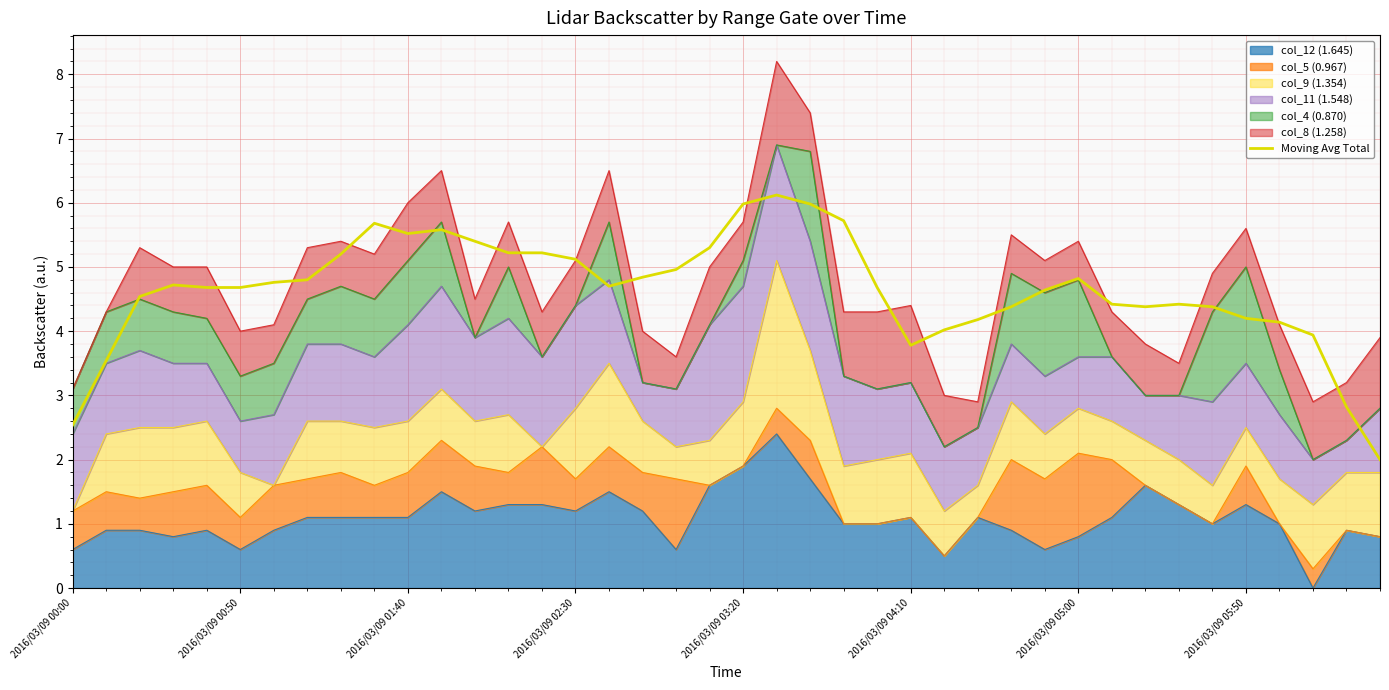

Which has a higher value, 14 or 30?

14